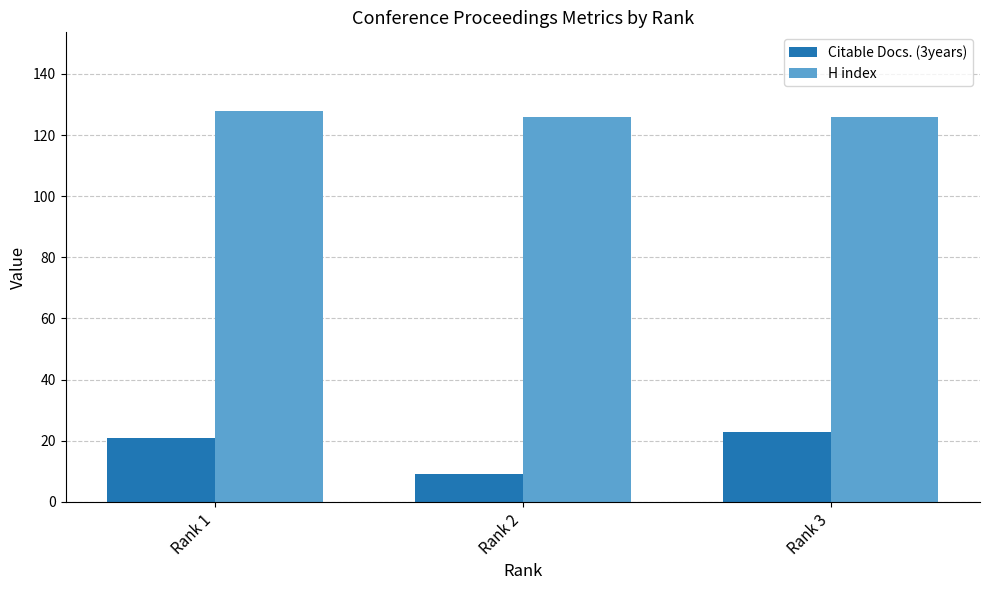

What is the greatest value displayed?

128